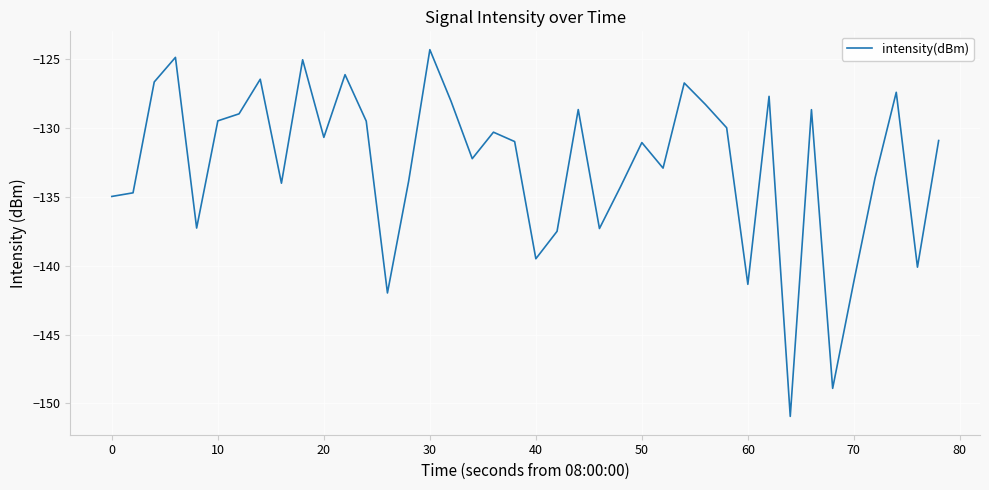

What is the difference between the maximum and minimum values?

26.6